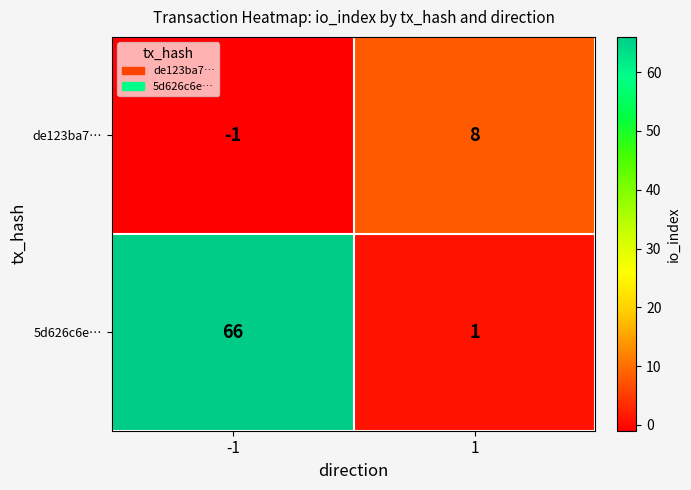

At which category is the sum across all series the highest?

-1